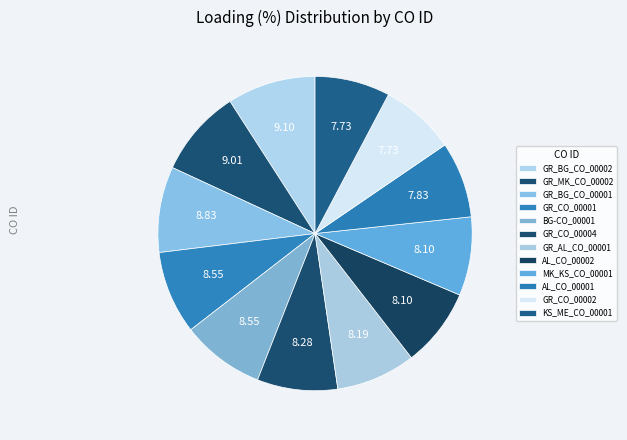

To the nearest percent, what is the difference between the GR_BG_CO_00002 and GR_CO_00004 slice percentages?

1%